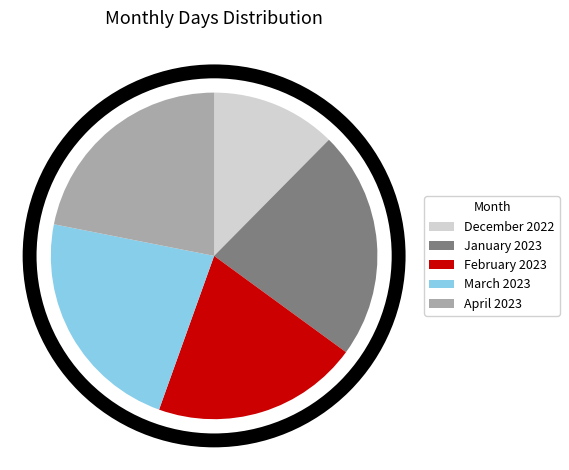

Count the number of slices in the pie.

5